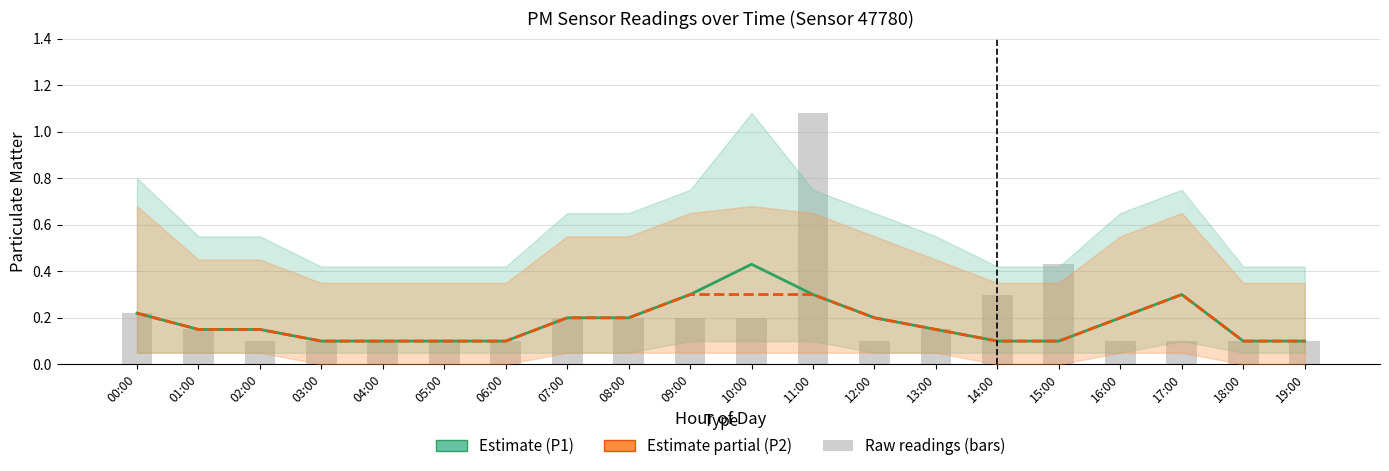

What is the total value across all series at 00:00?

0.7